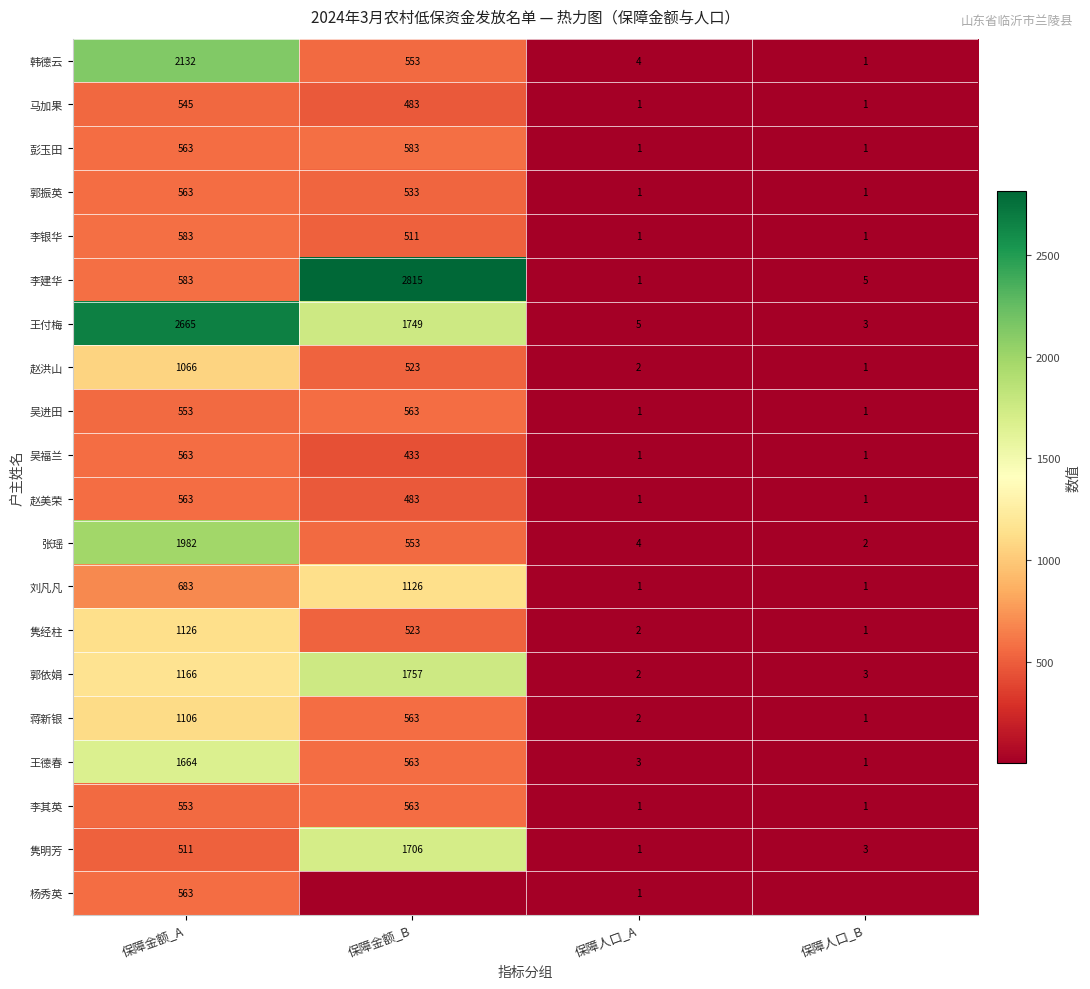

At which label does 李建华 reach its peak?

保障金额_B